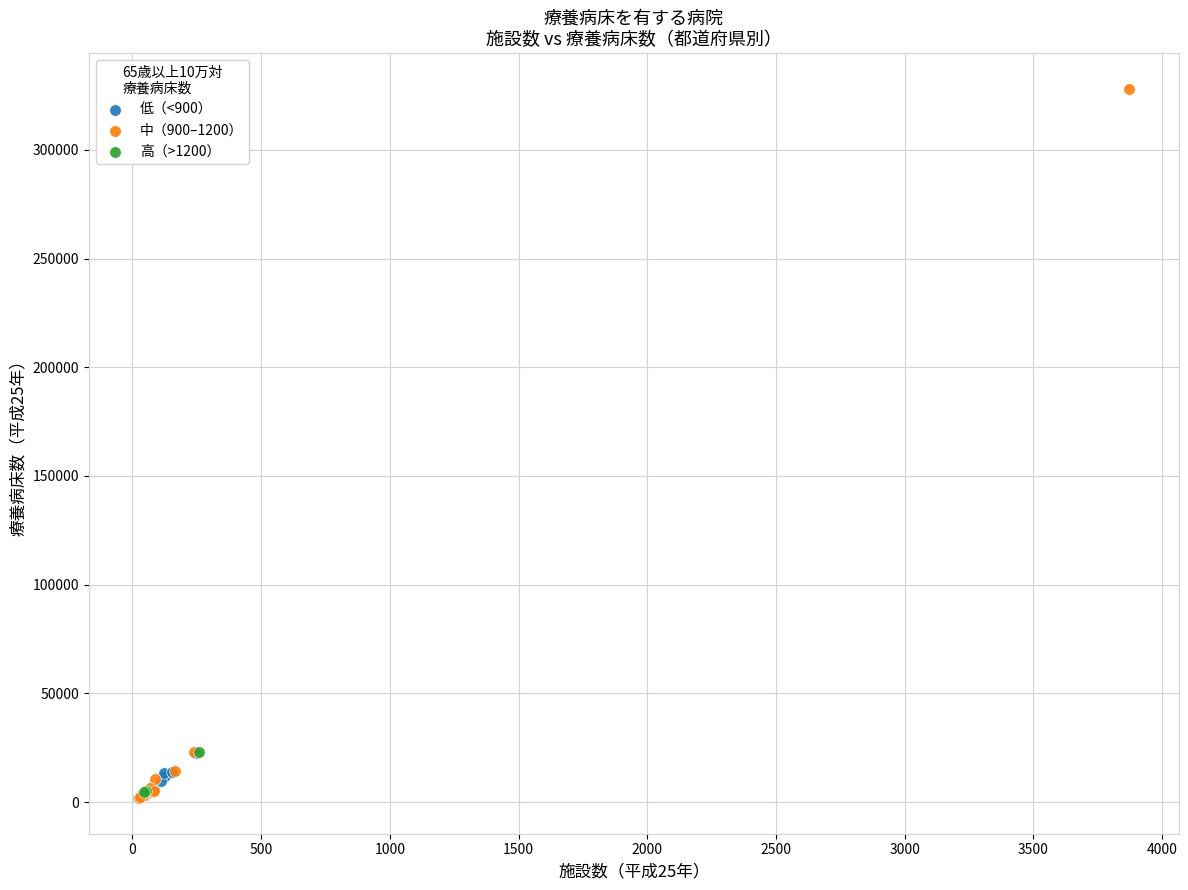

Which series has the widest spread of Y values?

中（900–1200）